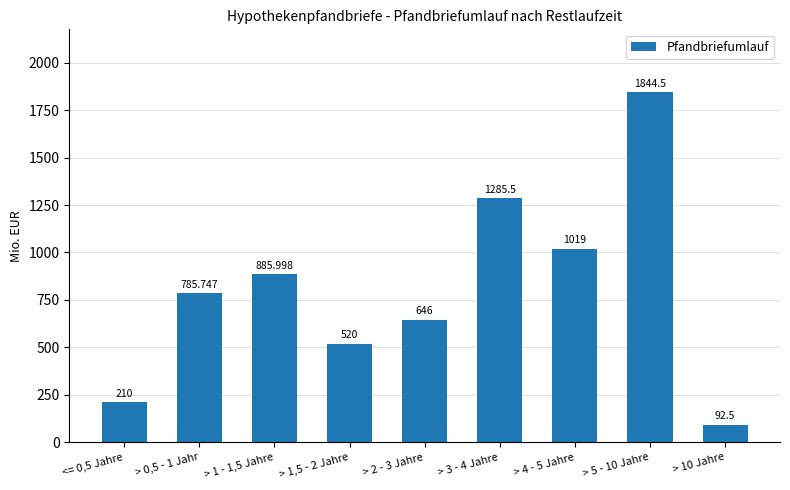

Rank the categories by value from highest to lowest.

> 5 - 10 Jahre, > 3 - 4 Jahre, > 4 - 5 Jahre, > 1 - 1,5 Jahre, > 0,5 - 1 Jahr, > 2 - 3 Jahre, > 1,5 - 2 Jahre, <= 0,5 Jahre, > 10 Jahre